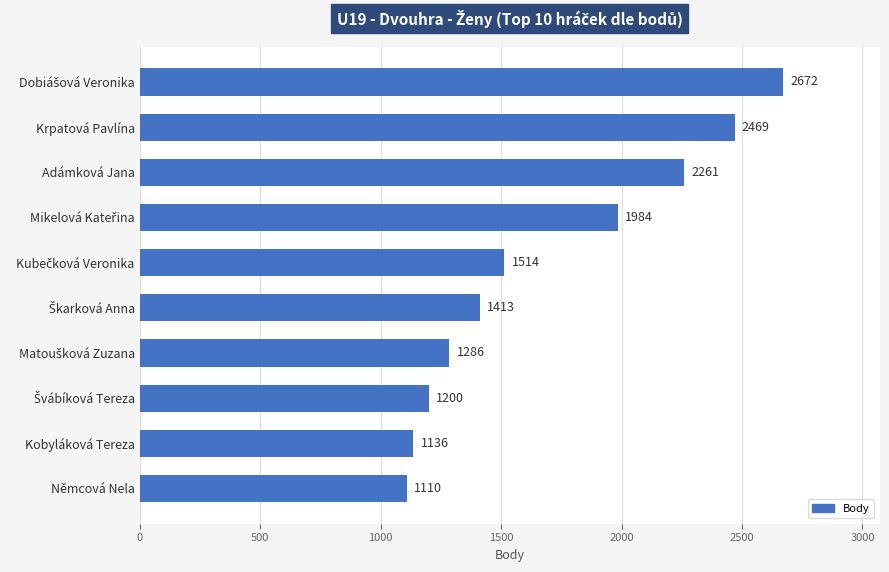

The value at Němcová Nela is 1715. True or false?

False